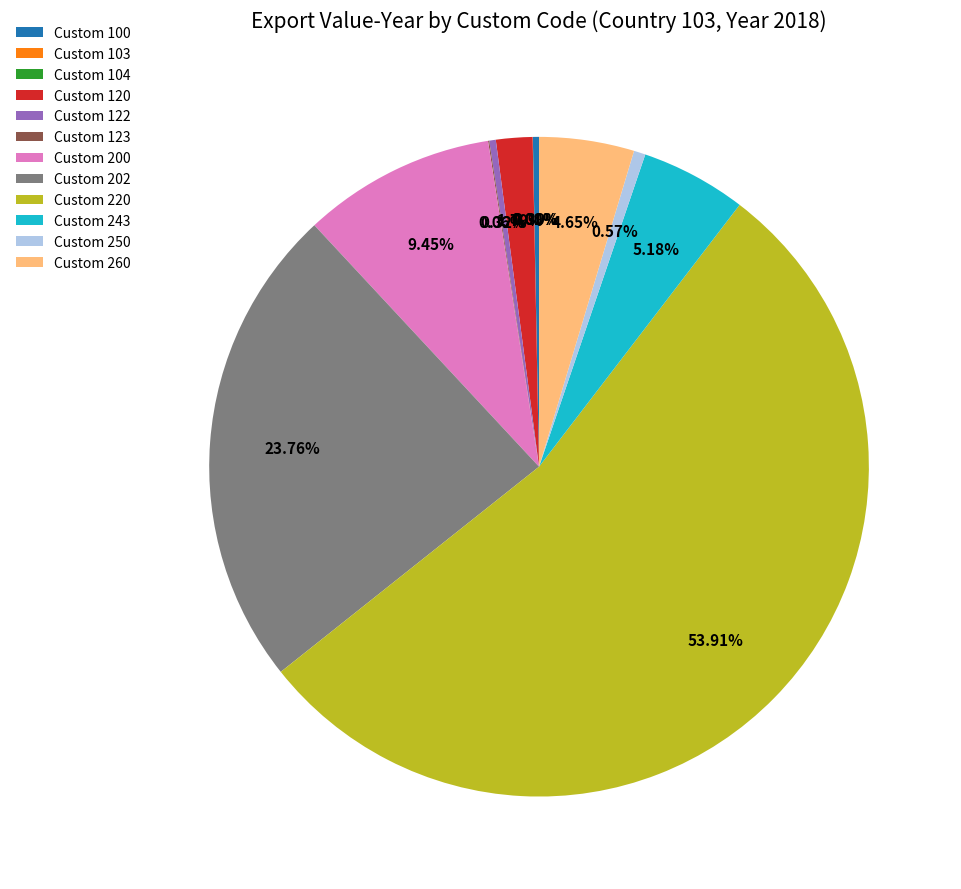

Is the sum of Custom 243 and Custom 250 greater than half?

No